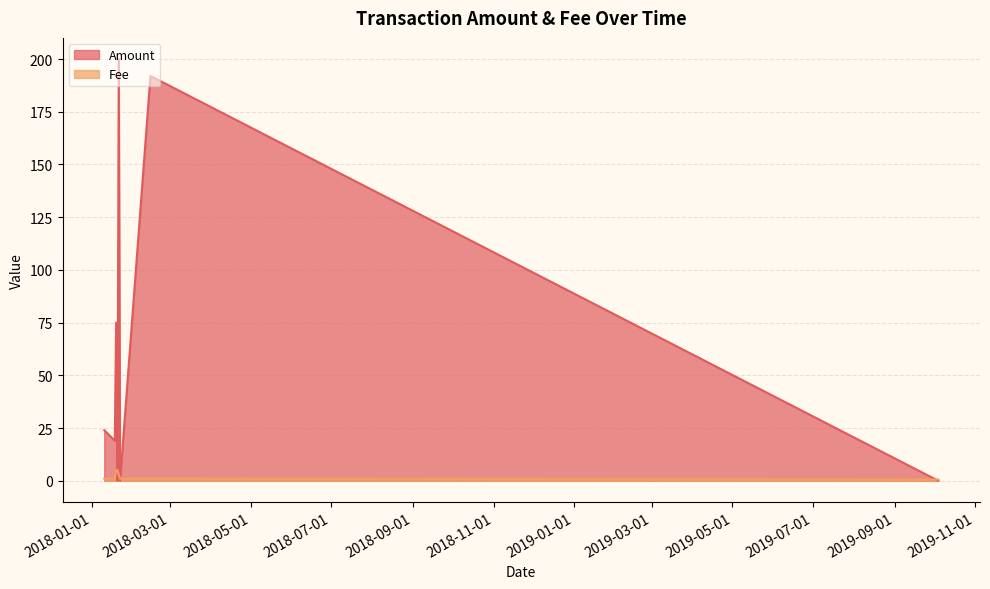

How many intersections are there between Amount and Fee?

5